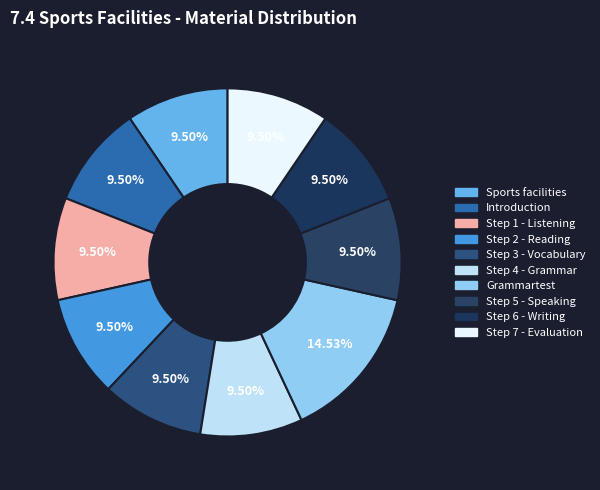

How many segments does this pie chart have?

10